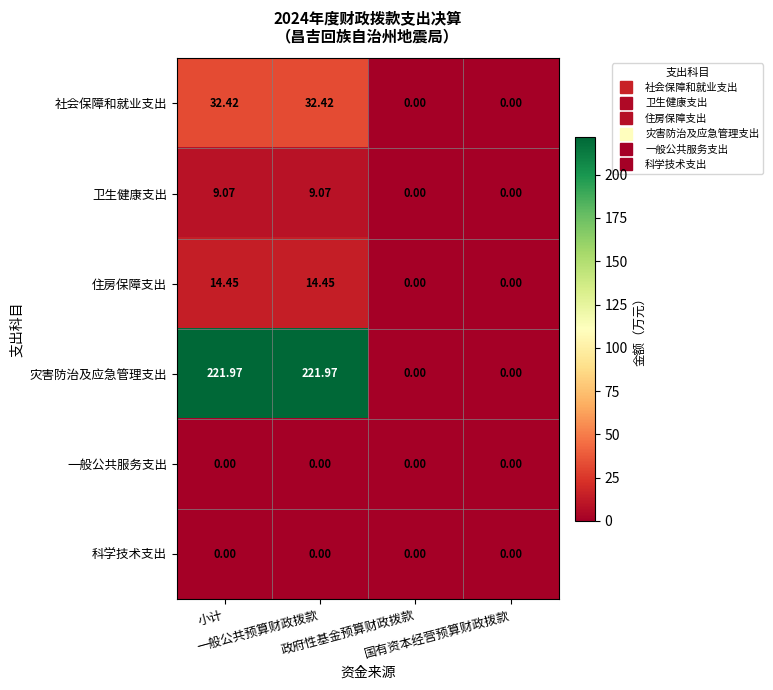

Which series has the largest range (max minus min)?

灾害防治及应急管理支出